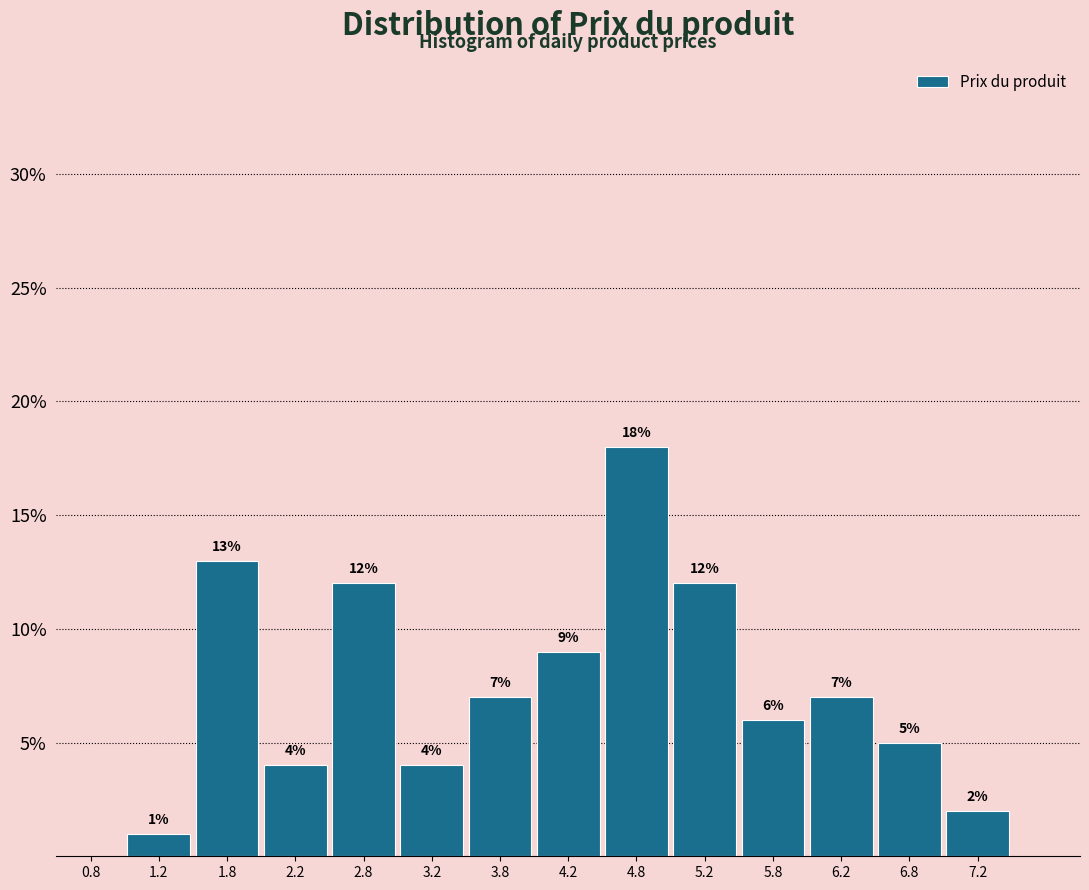

Over which range of the x-axis is the bar tallest?

4.5 to 5.0